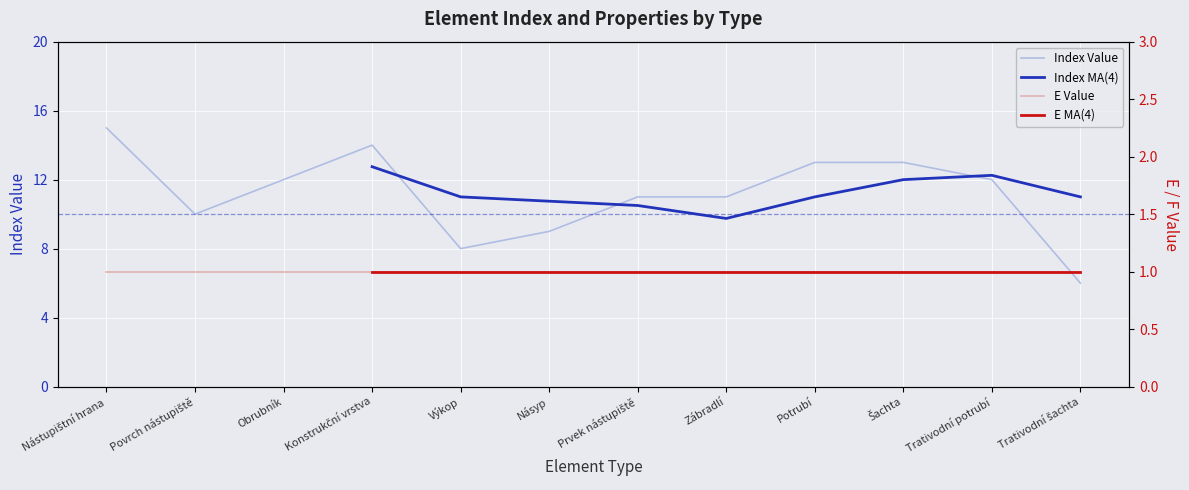

At which category does the chart reach its minimum across all series?

Nástupištní hrana